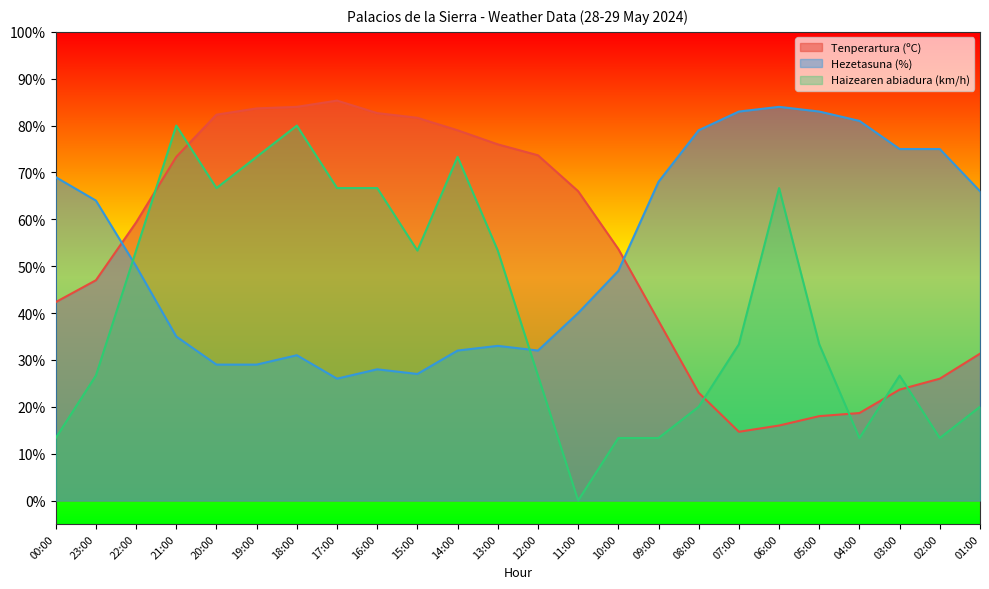

Which series has the largest range (max minus min)?

Haizearen abiadura (km/h)